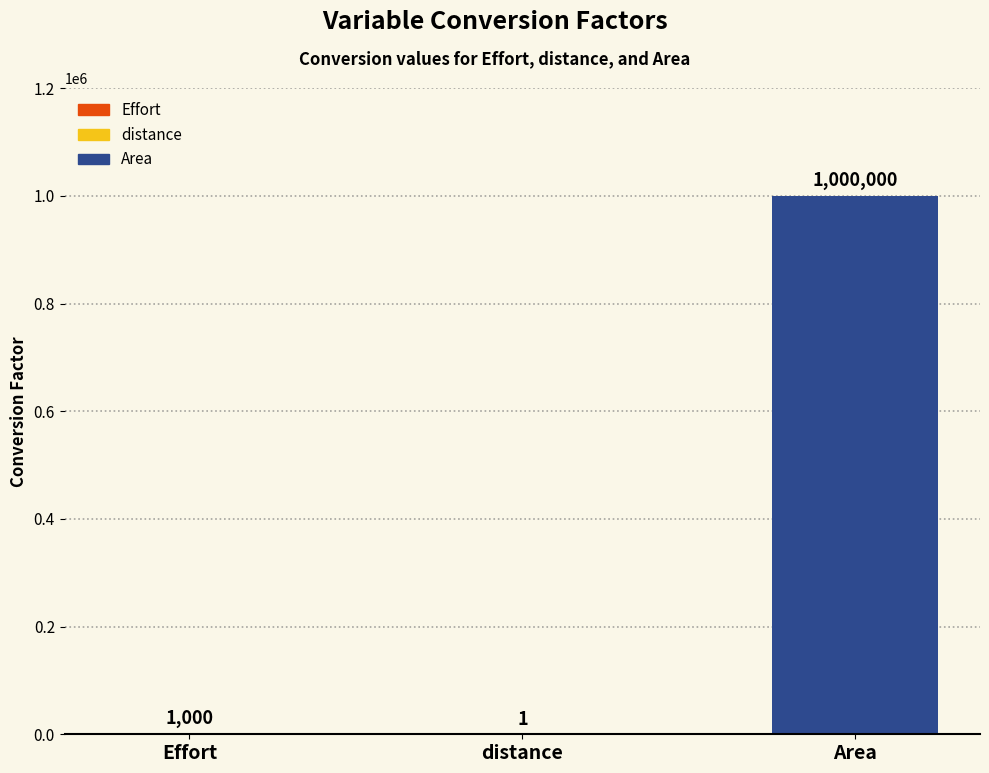

The value at distance is 1. True or false?

True